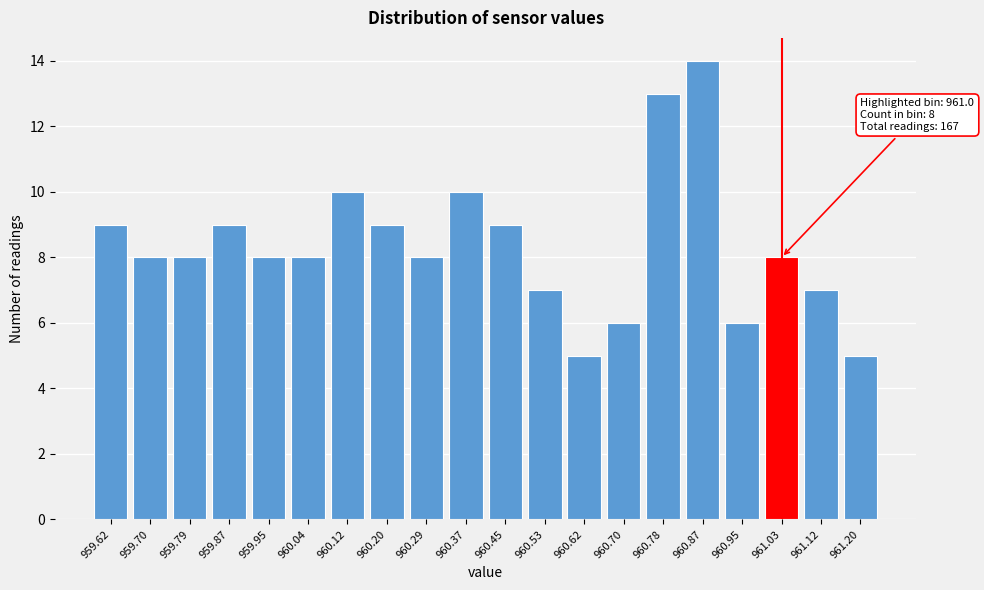

Reading left to right, extract all data points from this chart.

9	8	8	9	8	8	10	9	8	10	9	7	5	6	13	14	6	8	7	5